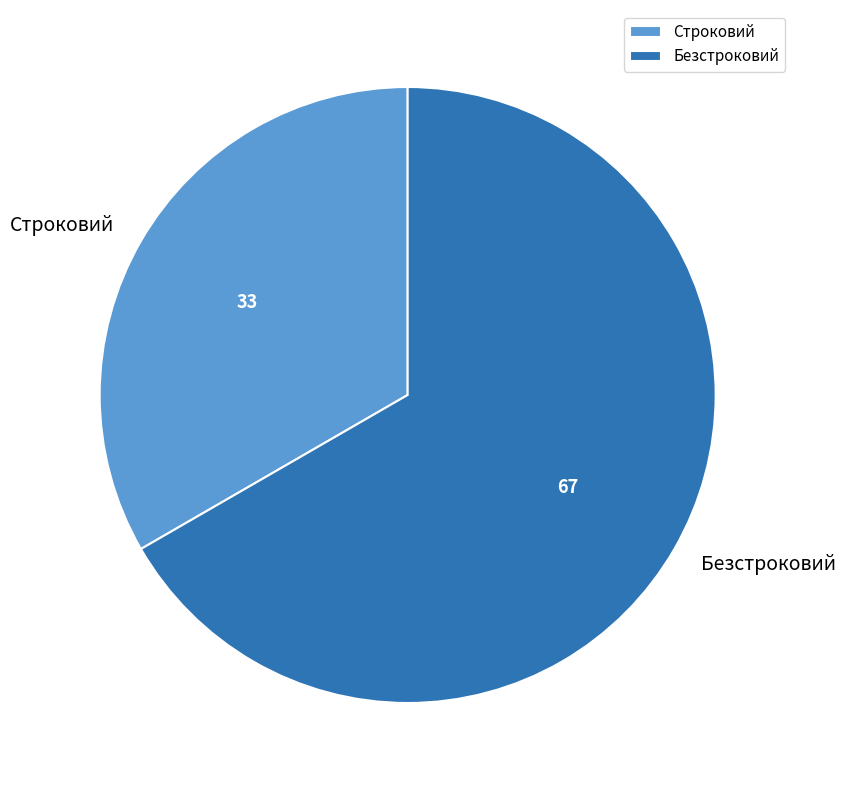

Is there any slice that represents more than half of the pie?

Yes